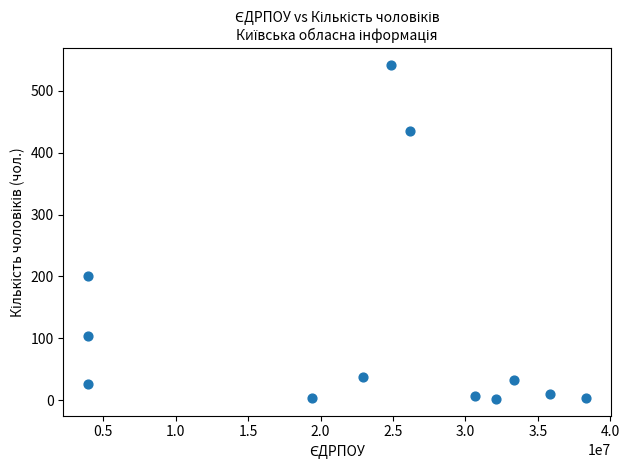

What is the range of X values (max minus min)?

34344753